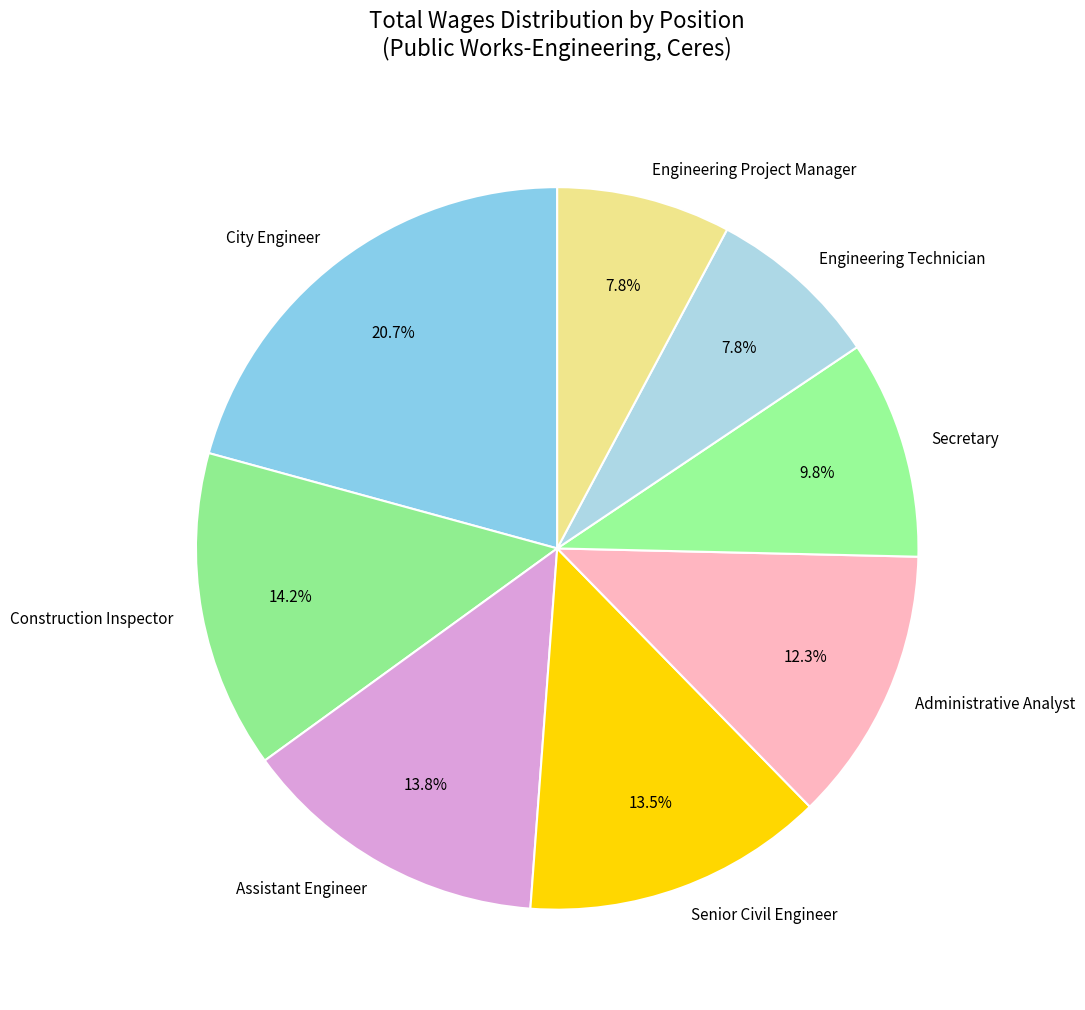

What is the ratio of the value at City Engineer to the value at Administrative Analyst?

1.7